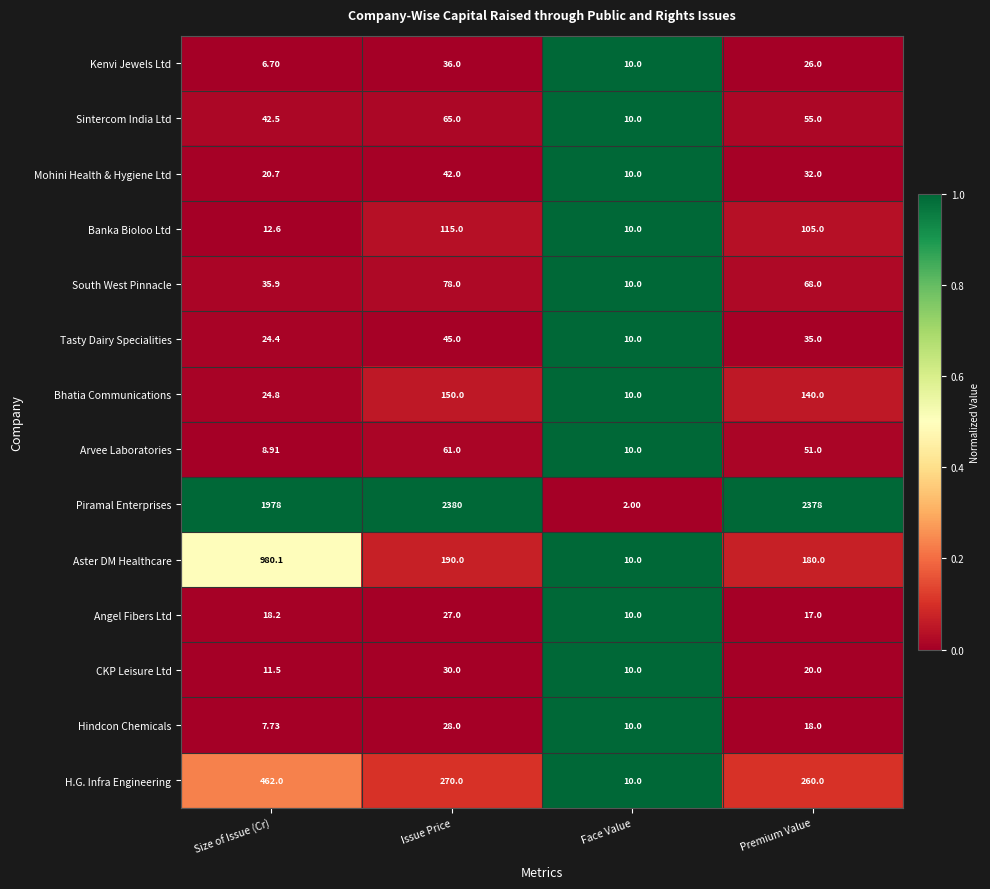

List the series in order of their peak value, lowest first.

Angel Fibers Ltd, Hindcon Chemicals, CKP Leisure Ltd, Kenvi Jewels Ltd, Mohini Health & Hygiene Ltd, Tasty Dairy Specialities, Arvee Laboratories, Sintercom India Ltd, South West Pinnacle, Banka Bioloo Ltd, Bhatia Communications, H.G. Infra Engineering, Aster DM Healthcare, Piramal Enterprises